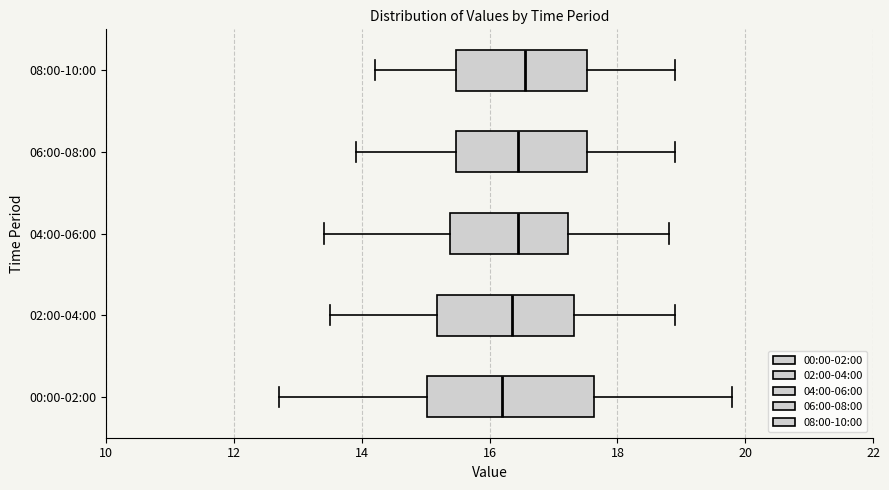

Comparing the boxes themselves (not the whiskers), which one is the widest?

00:00-02:00